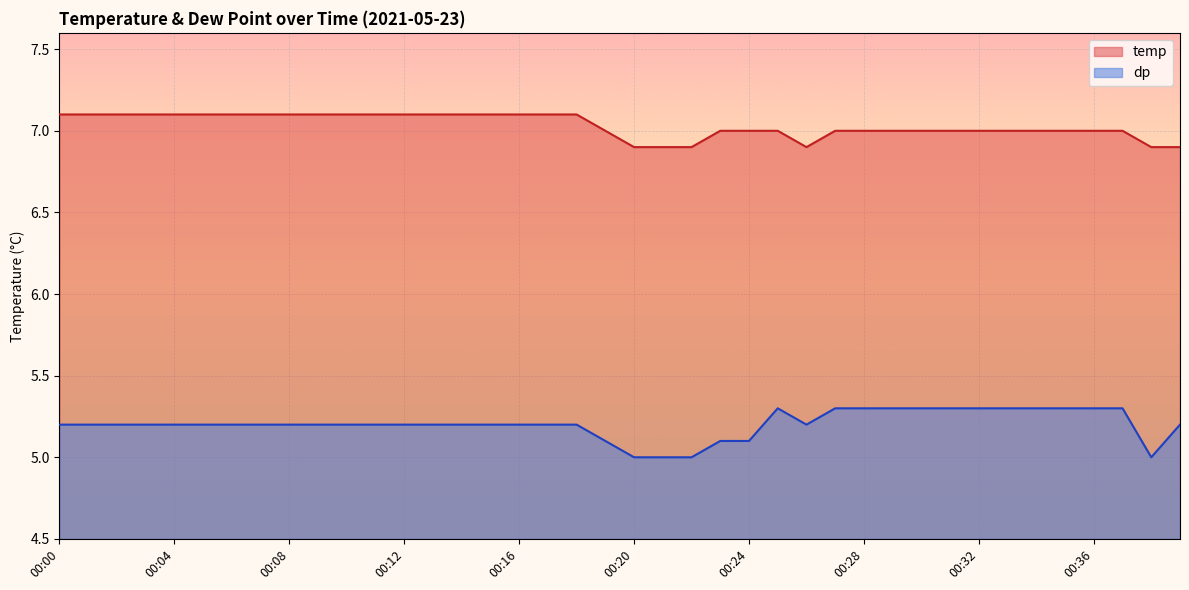

Count the number of data series in this chart.

2